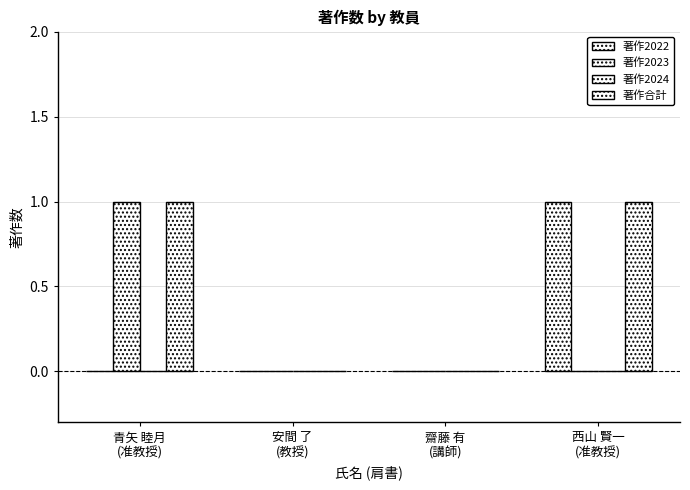

Which label corresponds to the largest value in the chart?

西山 賢一
(准教授)